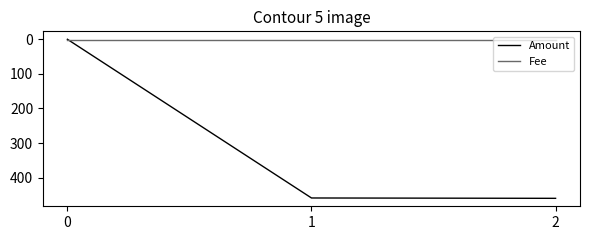

True or false: Amount has a value of 0 at 0.

True